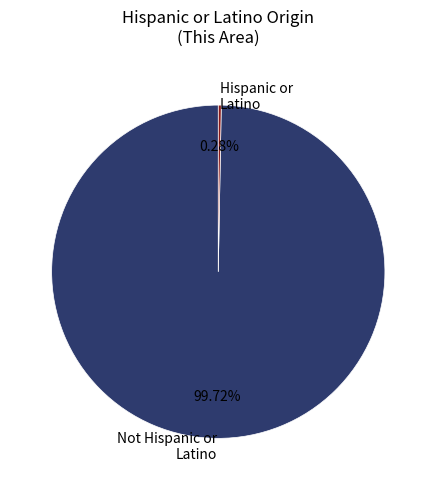

How many segments does this pie chart have?

2